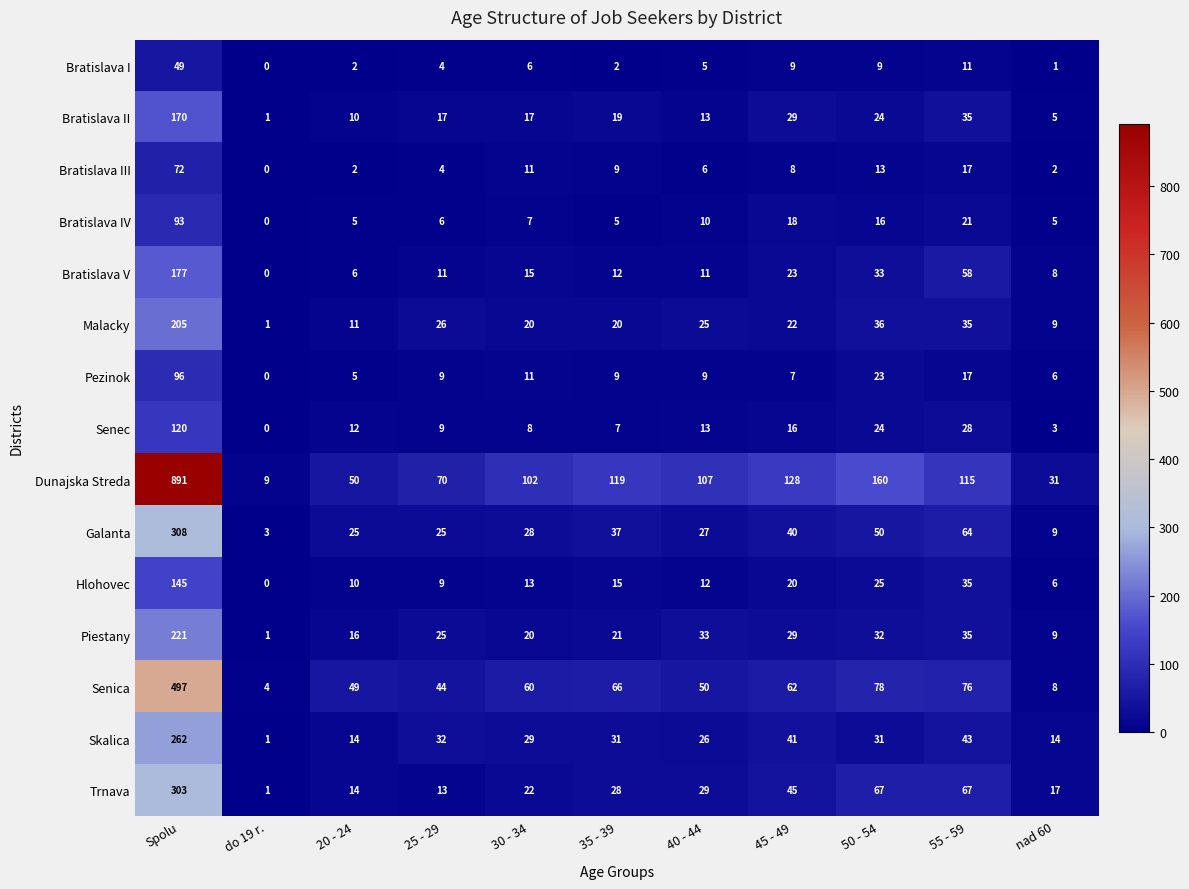

What is the total value across all series at 35 - 39?

400